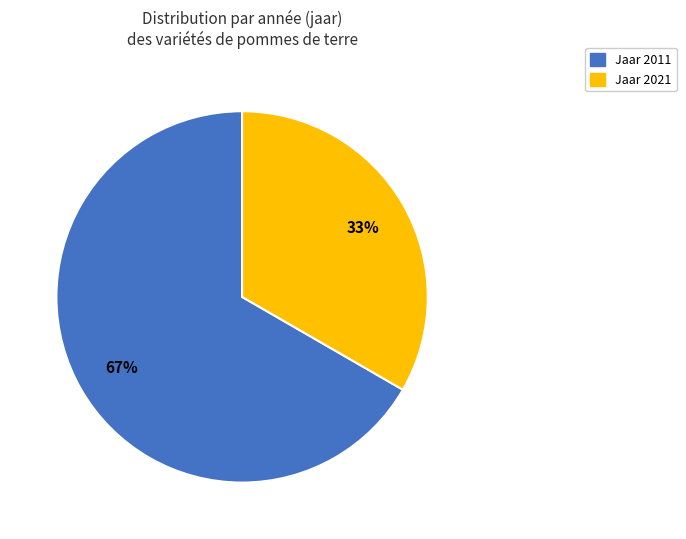

How many segments does this pie chart have?

2